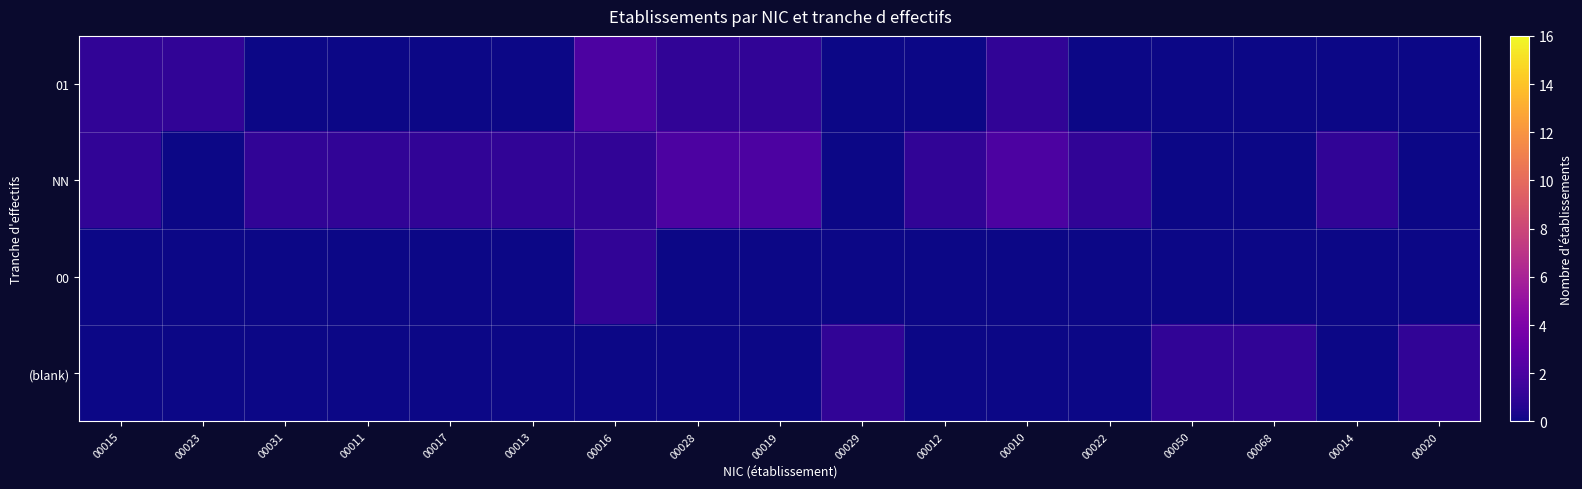

Rank the series by their maximum value, from lowest to highest.

00, (blank), 01, NN